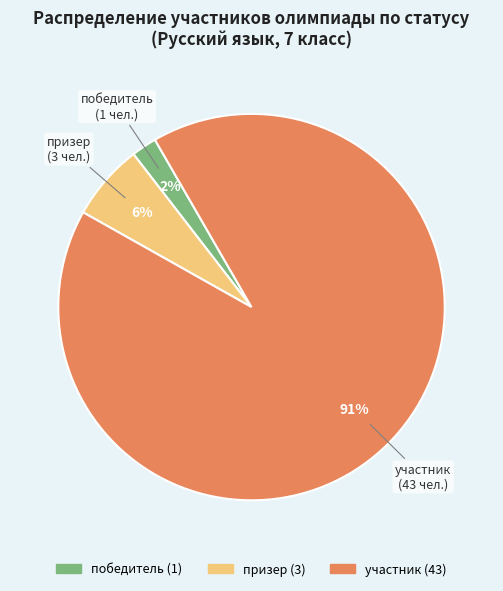

True or false: участник accounts for 99% of the total.

False